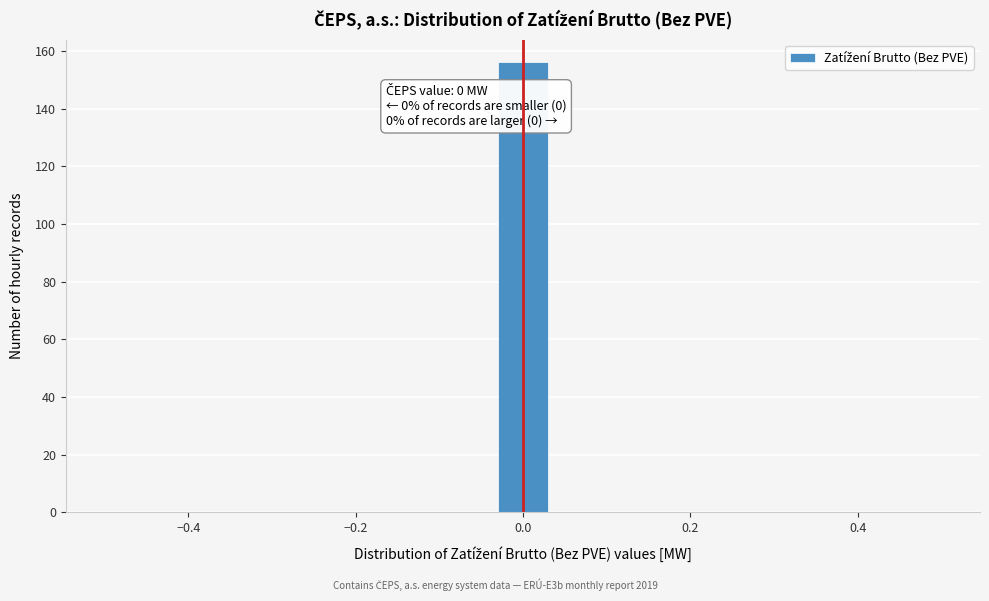

Read against the x-axis, roughly where is the centre of the tallest bar?

0.00